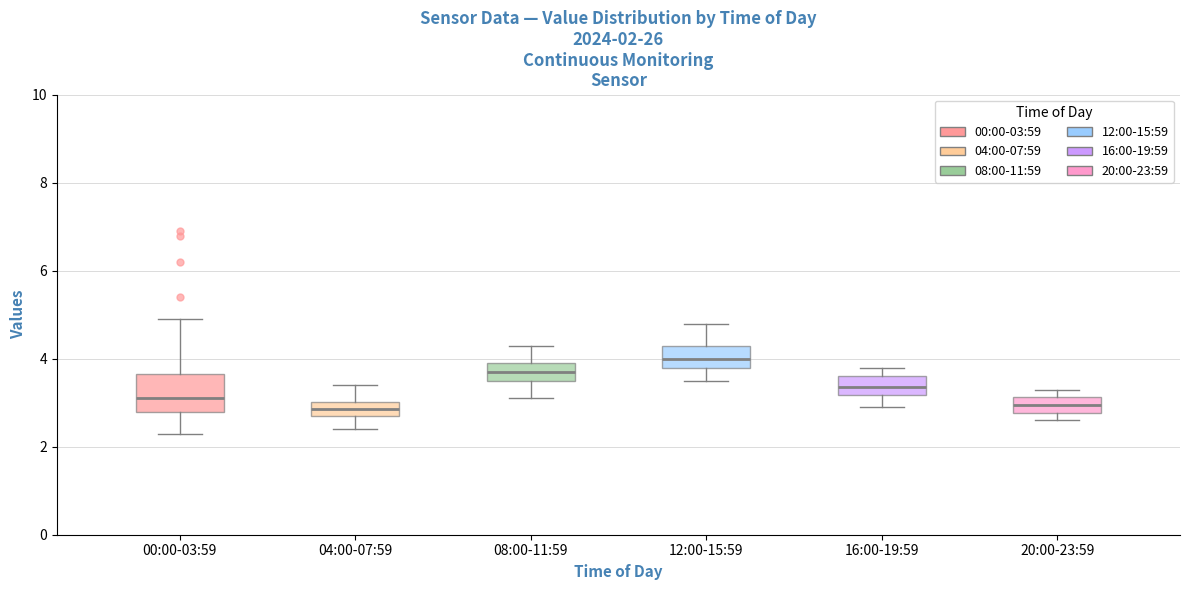

Which box's median line is the highest?

12:00-15:59